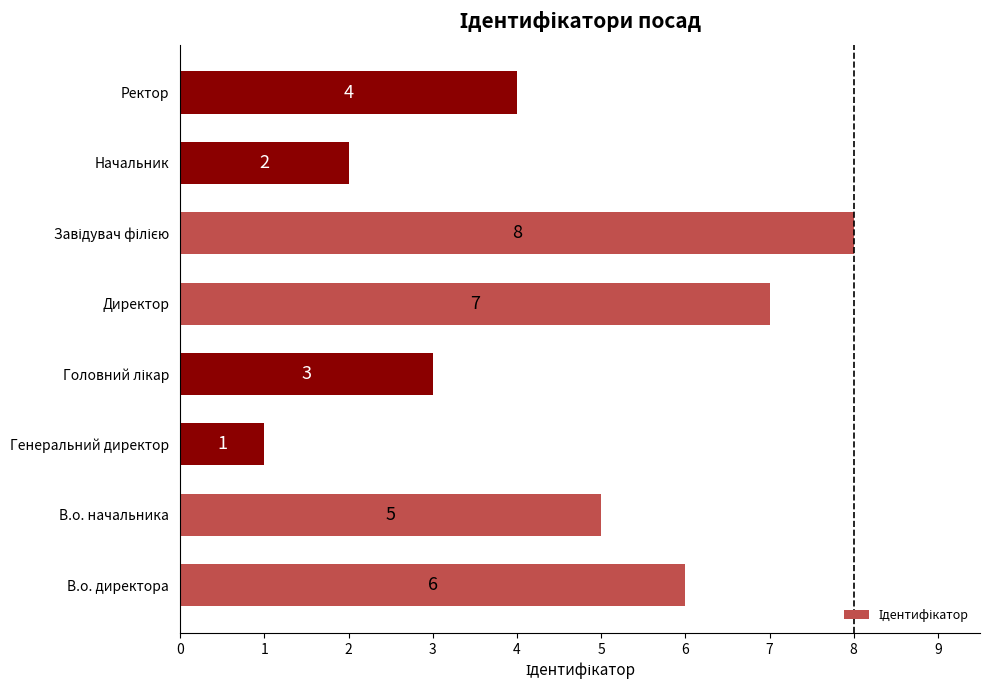

Which label corresponds to the smallest value in the chart?

Генеральний директор